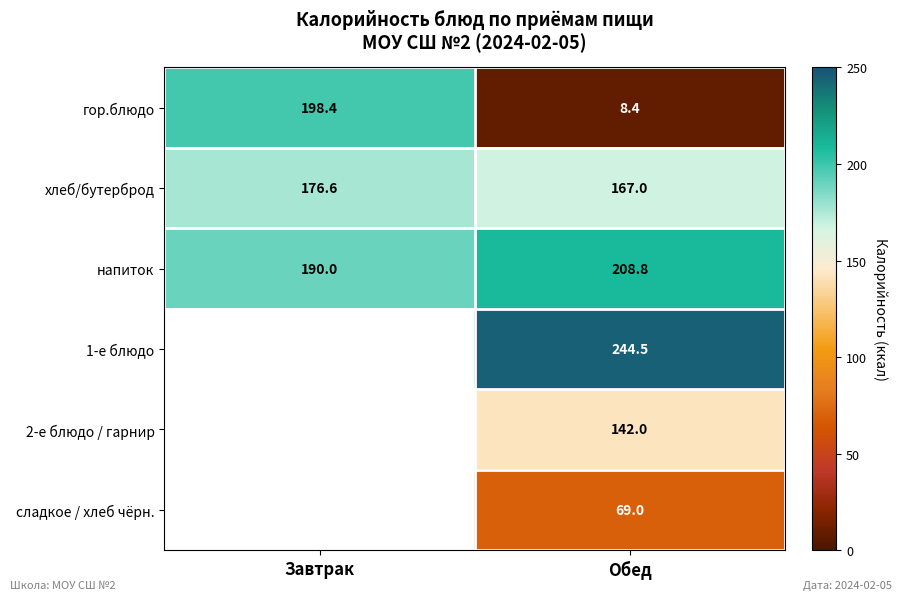

What is the maximum value for напиток?

208.8